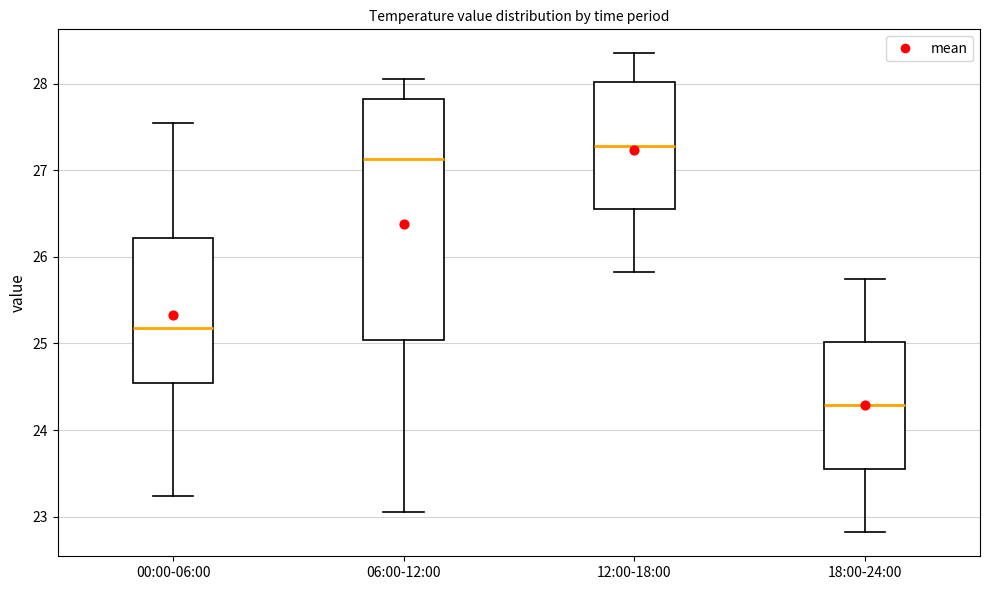

Where does the median line of the box for 06:00-12:00 sit on the y-axis? The values are not printed on the chart, so give them approximately, as read against the axis.

27.1